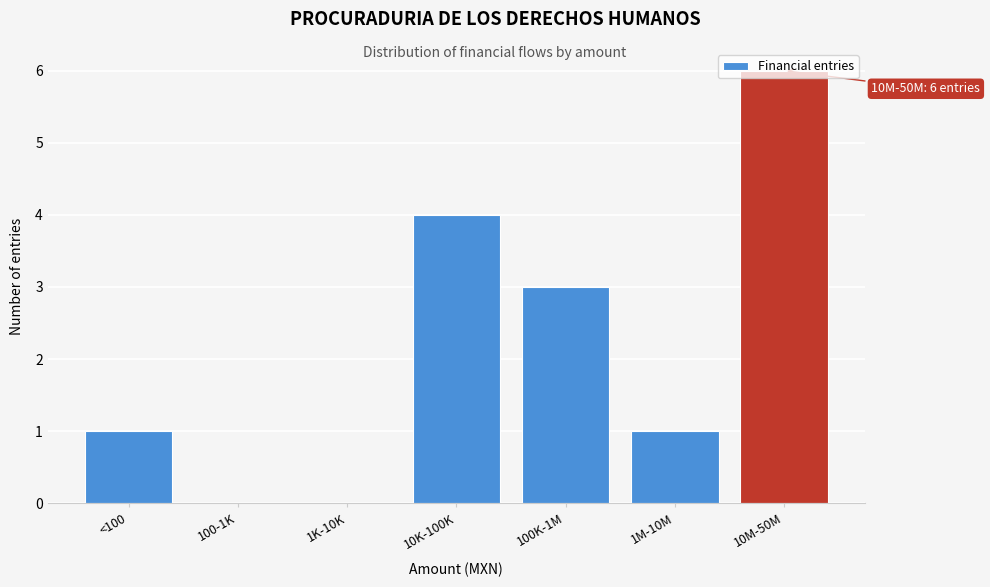

Which category has the highest value across all series?

10M-50M